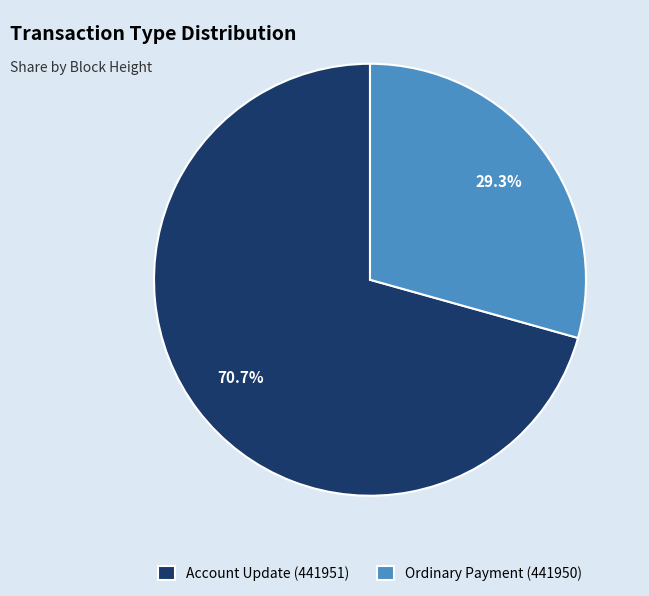

To the nearest percent, what is the difference between the largest and smallest slice percentages?

41%